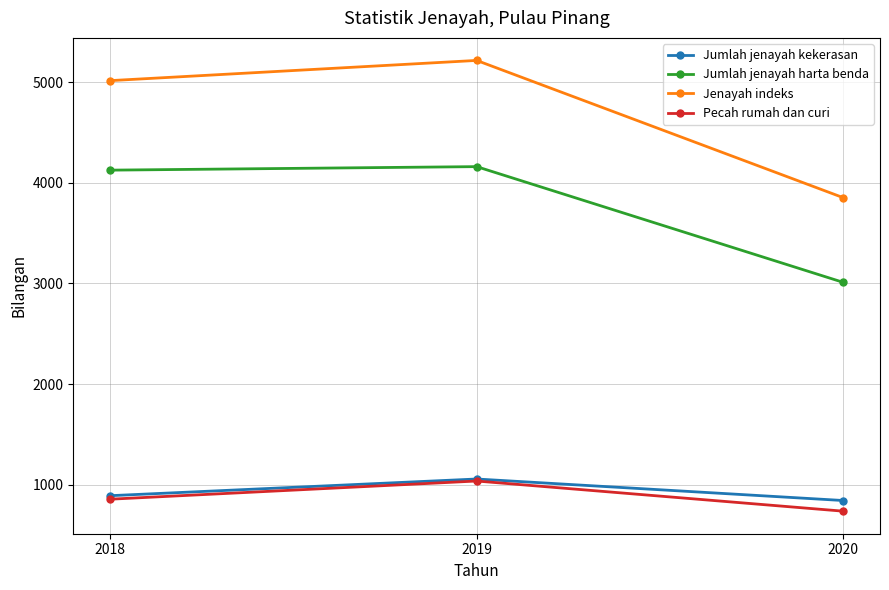

What is the sum of all Jumlah jenayah harta benda values?

11300